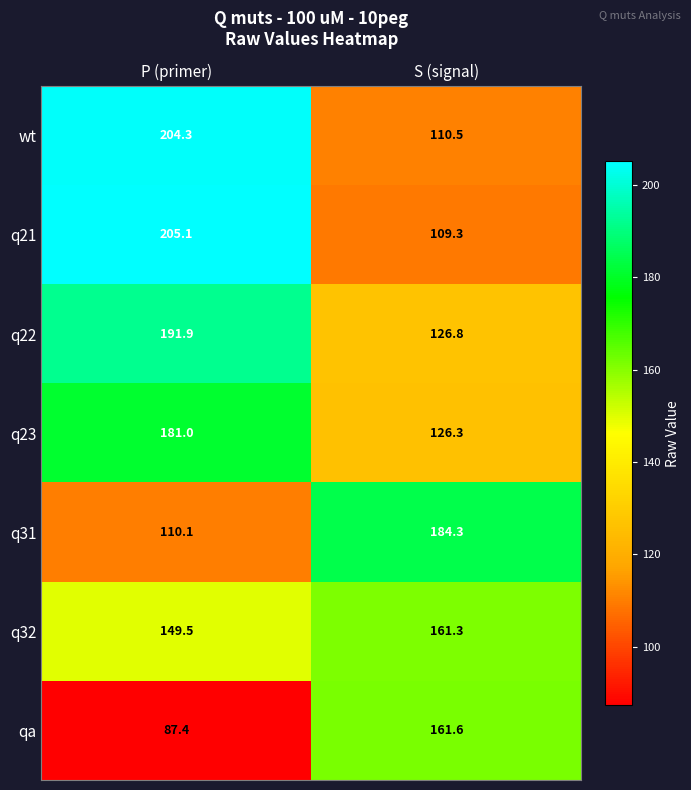

Which series has the largest range (max minus min)?

q21